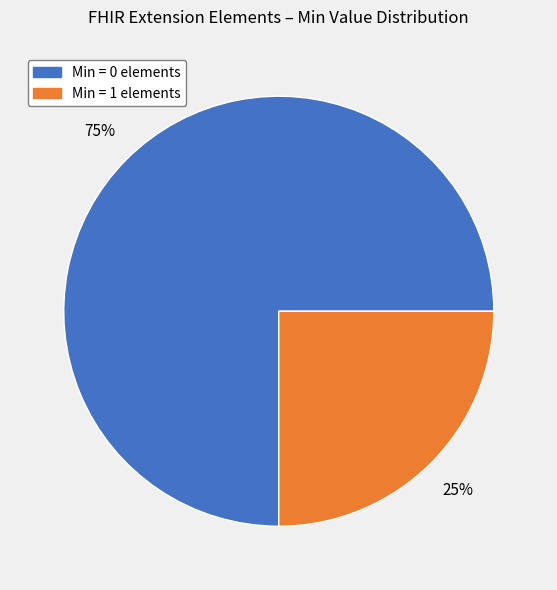

Is there a majority slice in this chart?

Yes